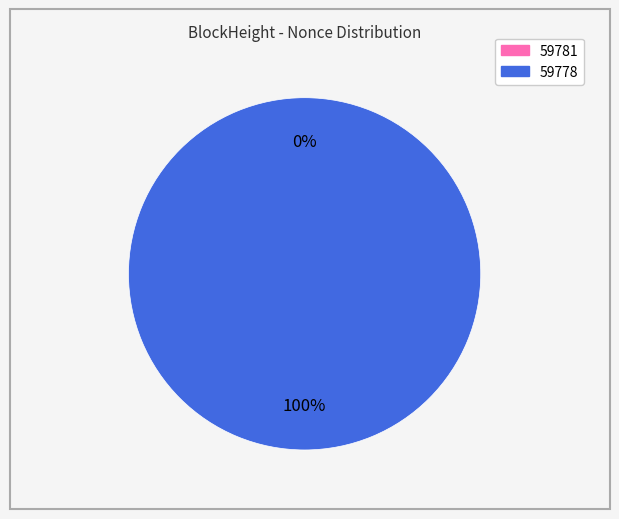

Which category has the biggest portion of the pie?

59778